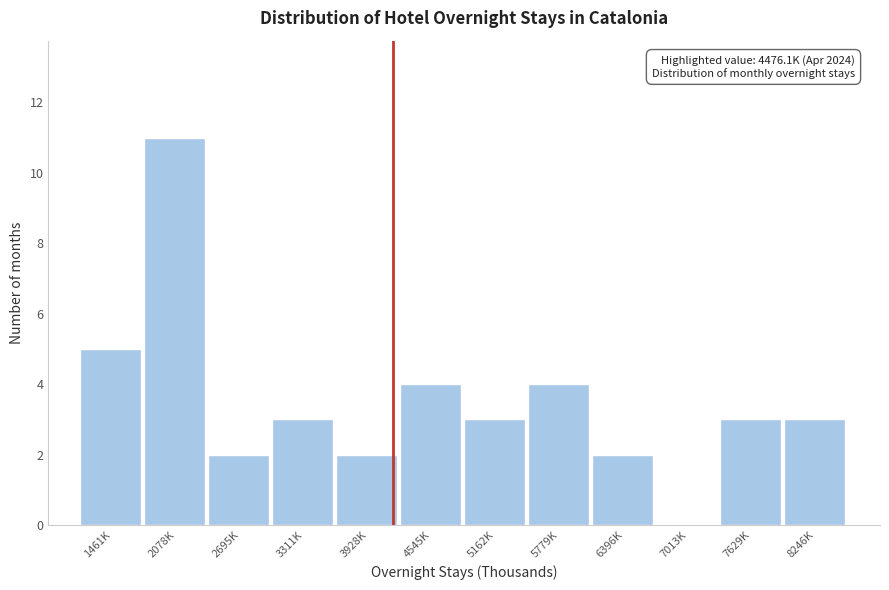

Read the value at 1461K.

5